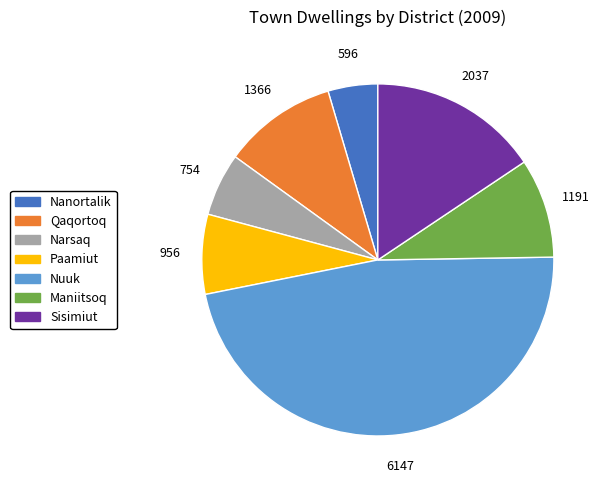

Which category has the smallest portion of the pie?

Nanortalik